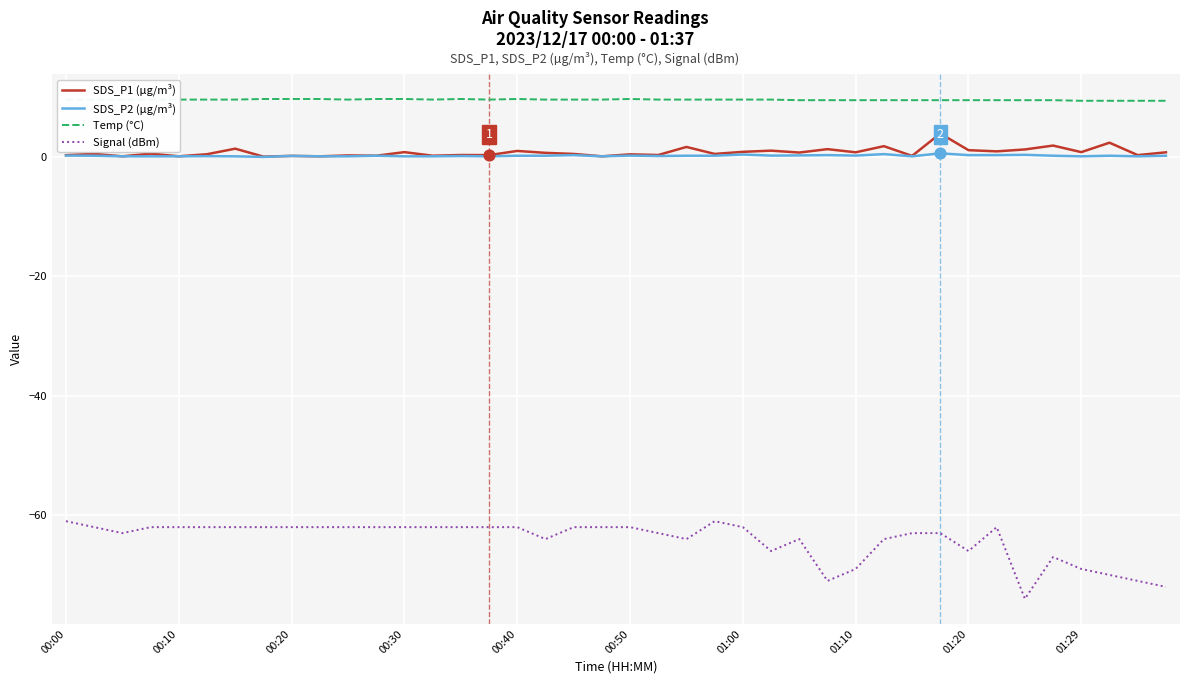

Which series has the largest range (max minus min)?

Signal (dBm)